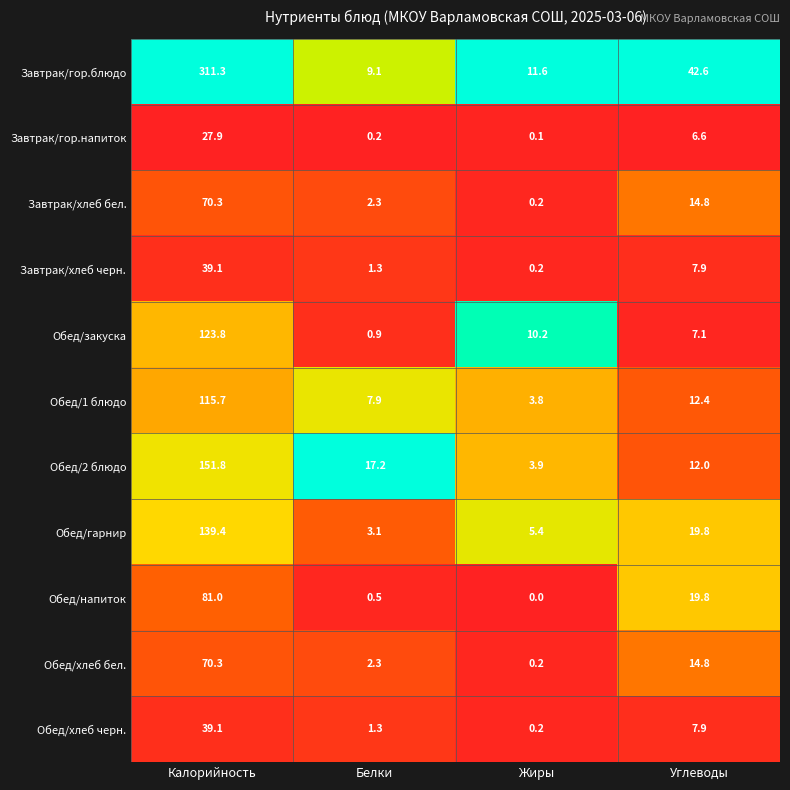

The value of Завтрак/хлеб бел. at Калорийность is 29.5. True or false?

False